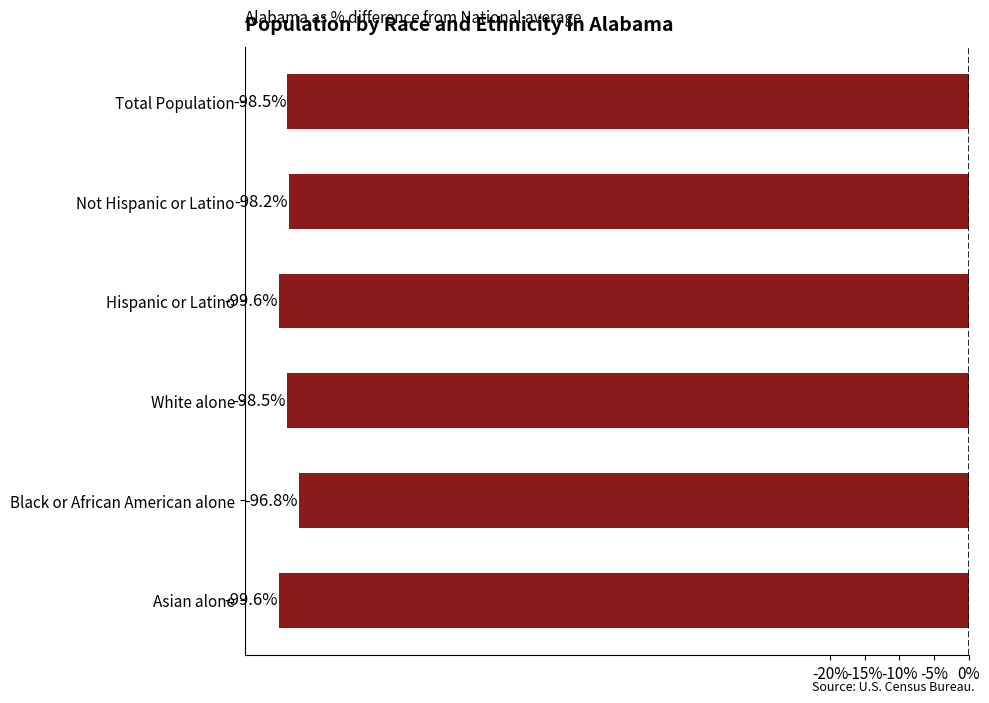

What is the approximate value at Not Hispanic or Latino?

-98.2